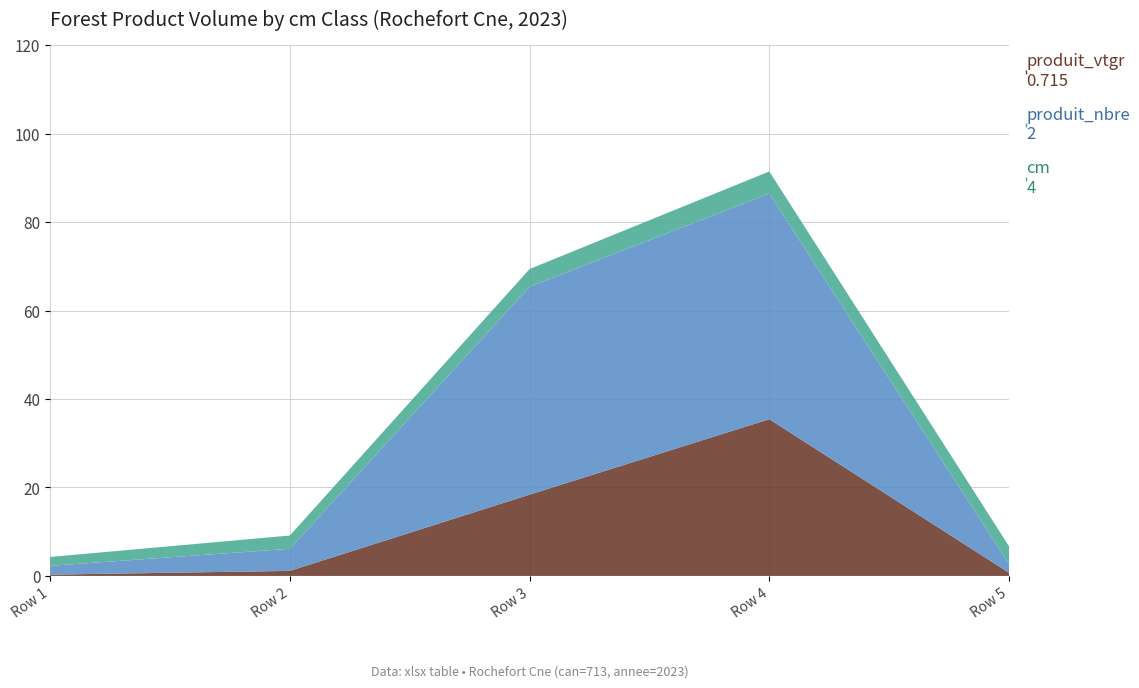

Reading left to right, list all the values displayed in this chart.

produit_vtgr: 0.3	1.1	18.4	35.4	0.7
produit_nbre: 2.0	5.0	47.0	51.0	2.0
cm: 2.0	3.0	4.0	5.0	4.0